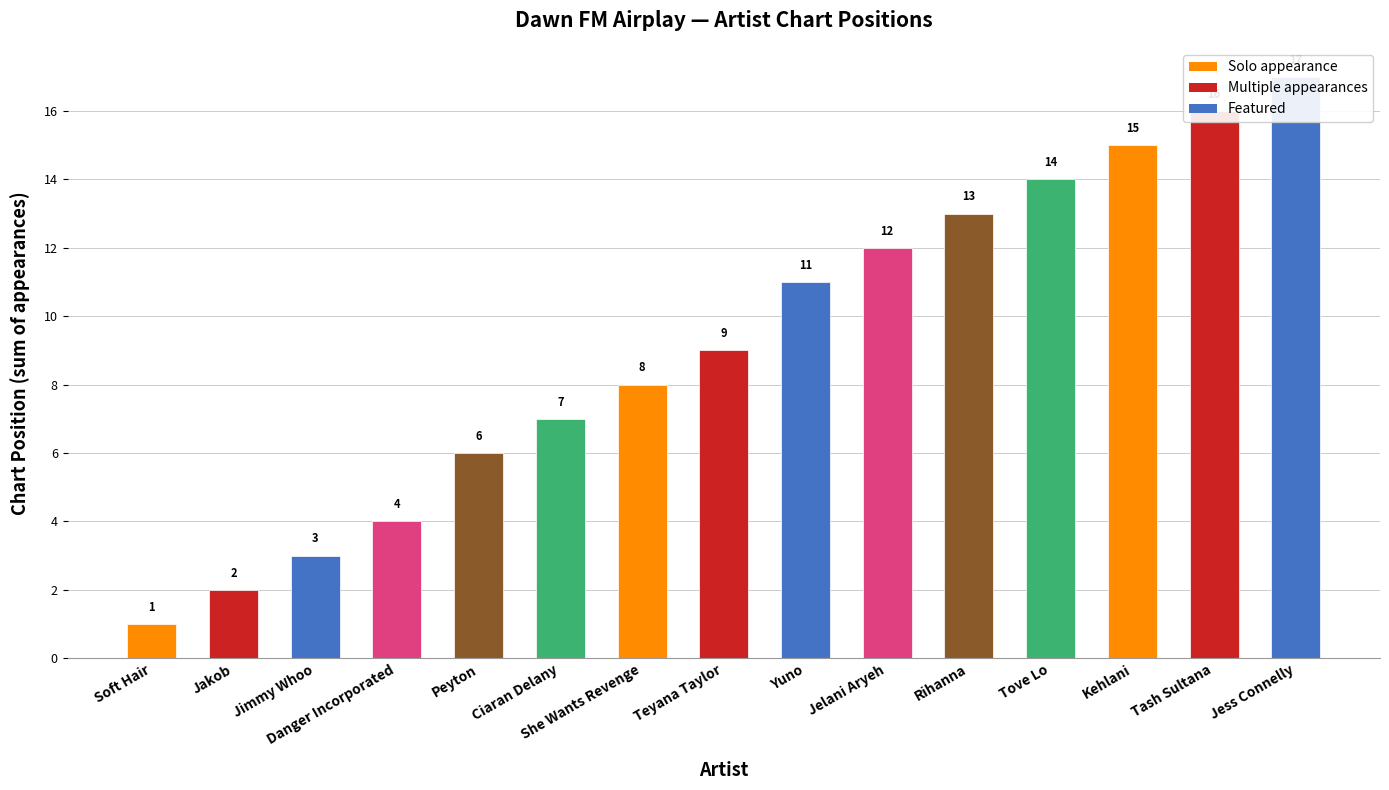

Are the bars grouped side by side (vs. stacked)?

No